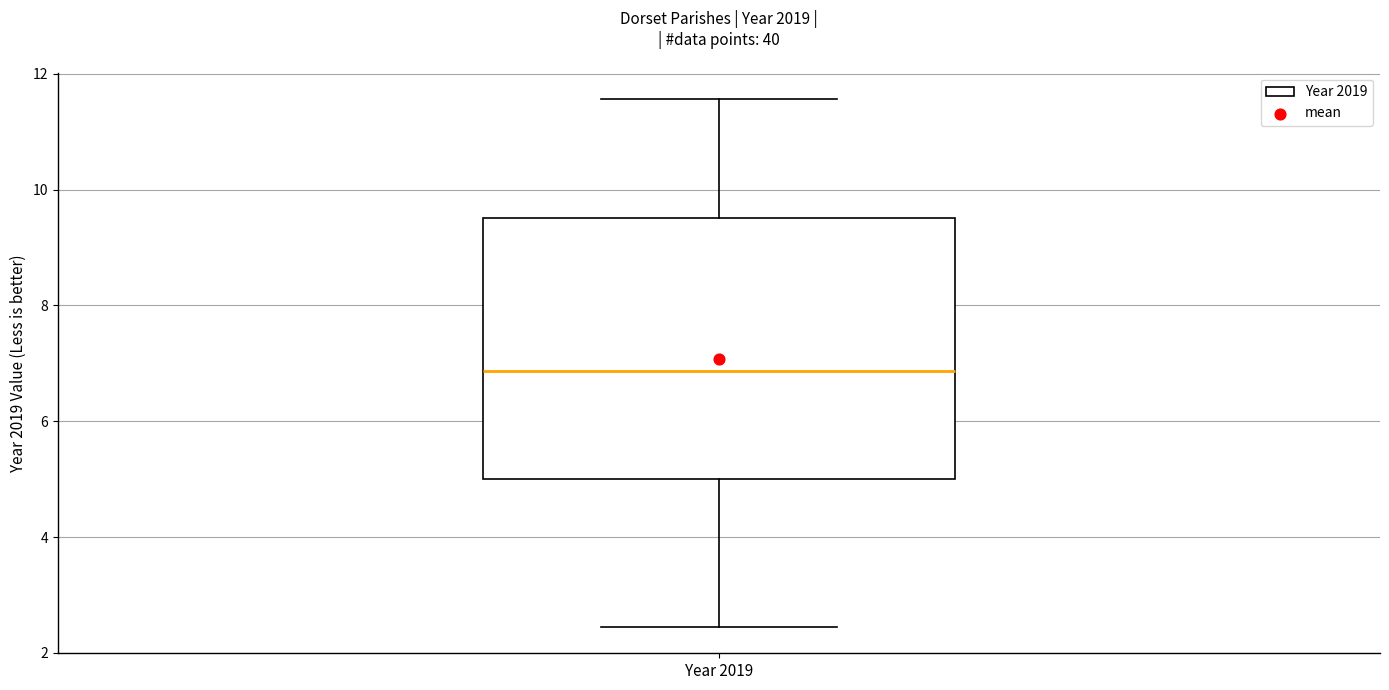

Read this box plot against the y-axis: the position of the median line, the range covered by the box, and the ends of both whiskers. The values are not printed on the chart, so give them approximately, as read against the axis.

median 6.8, box 5.0 to 9.6, whiskers 2.4 to 11.6